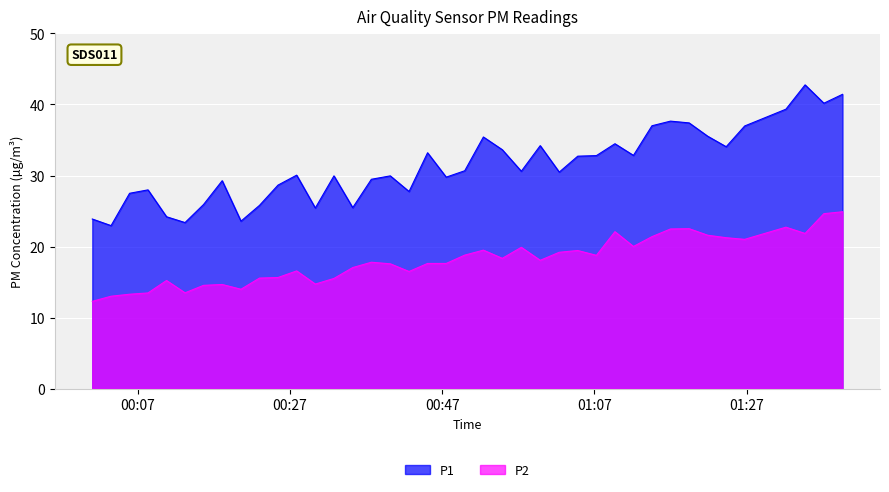

What is the highest value of the P1 series?

42.8